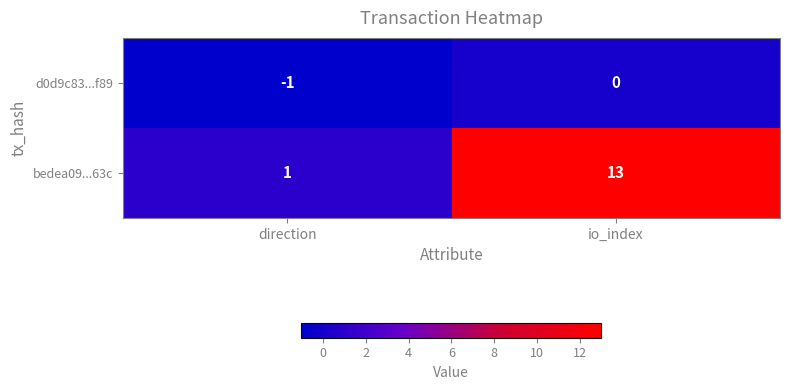

At which category does the chart reach its peak across all series?

io_index